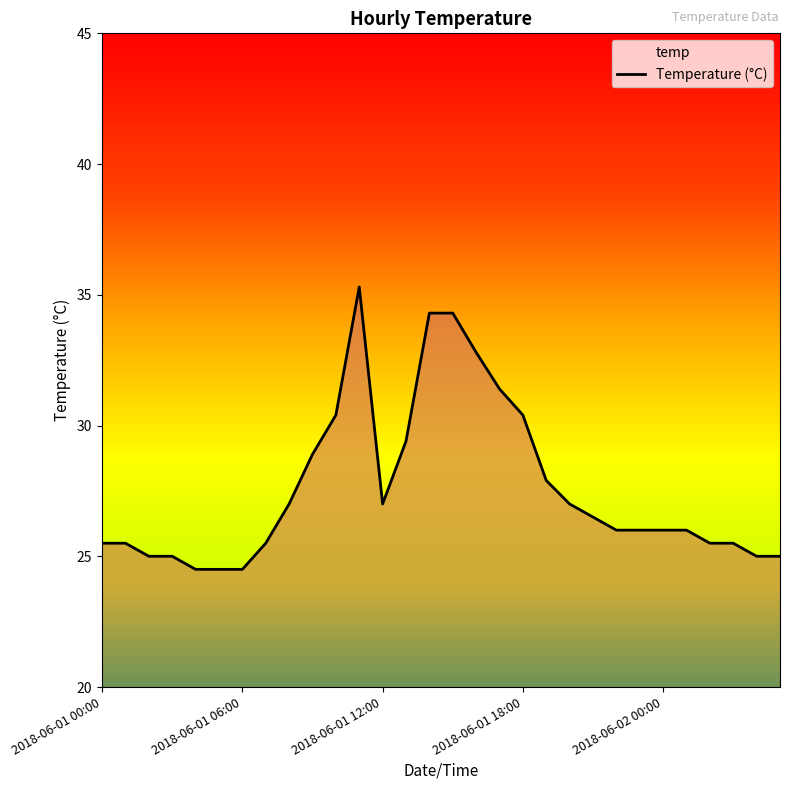

At which category does the data reach its first local valley?

2018-06-01 12:00